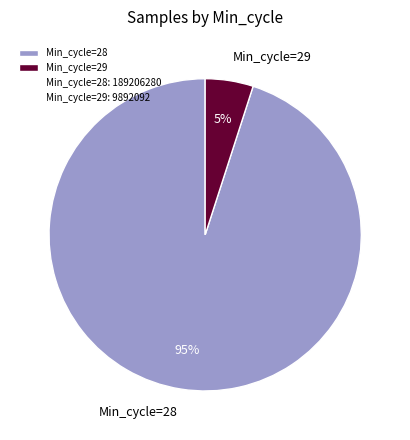

Do Min_cycle=29 and Min_cycle=28 together represent more than half of the pie?

Yes